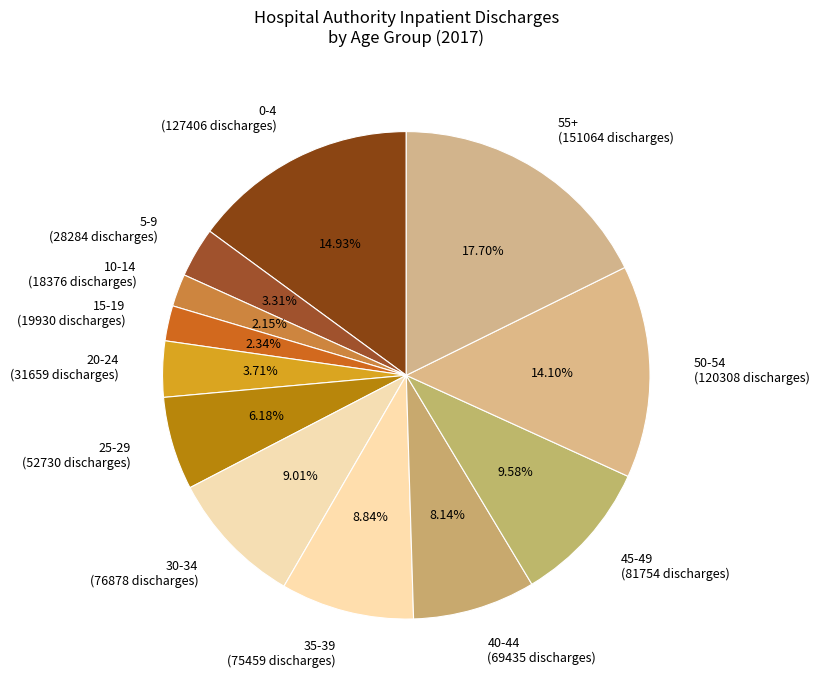

What is the ratio of the value at 20-24 (31659 discharges) to the value at 30-34 (76878 discharges)?

0.4